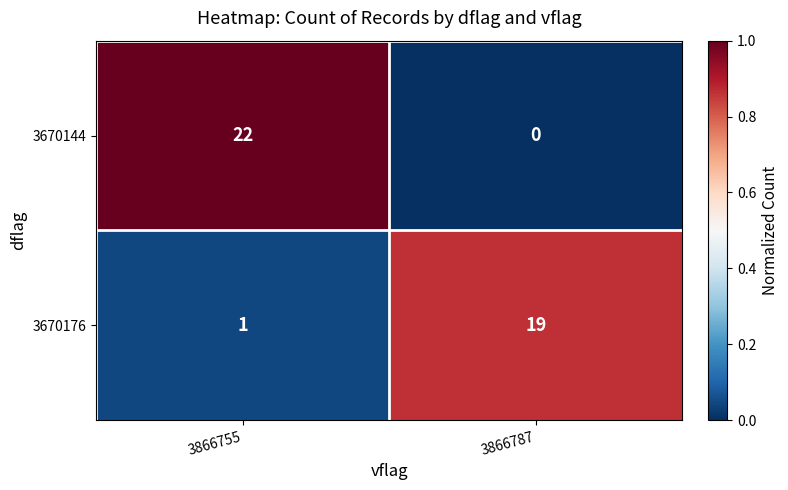

List the series in order of their peak value, lowest first.

3670176, 3670144